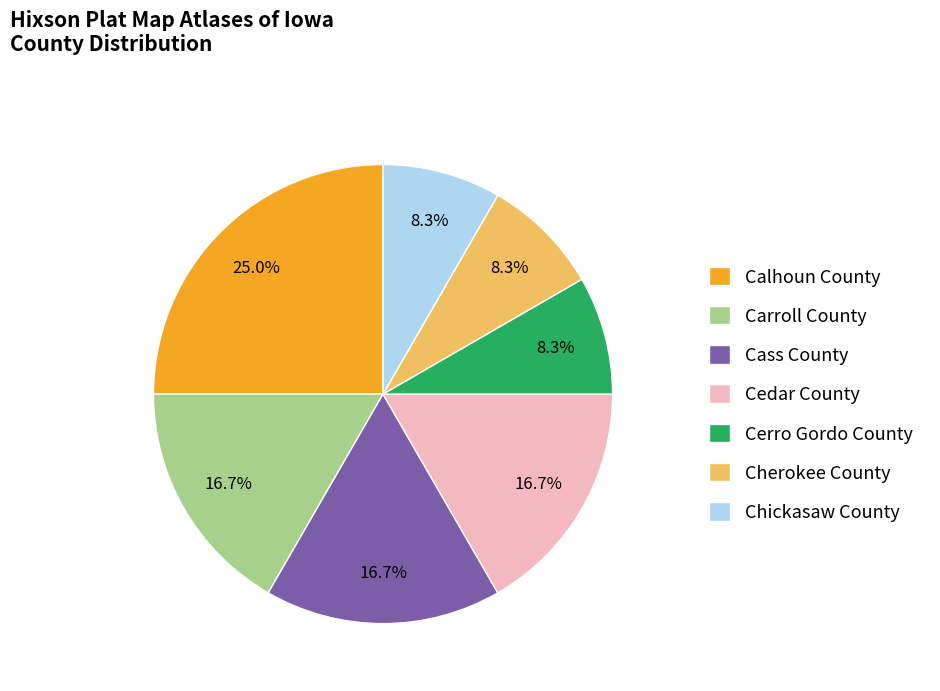

Does any single category account for the majority?

No